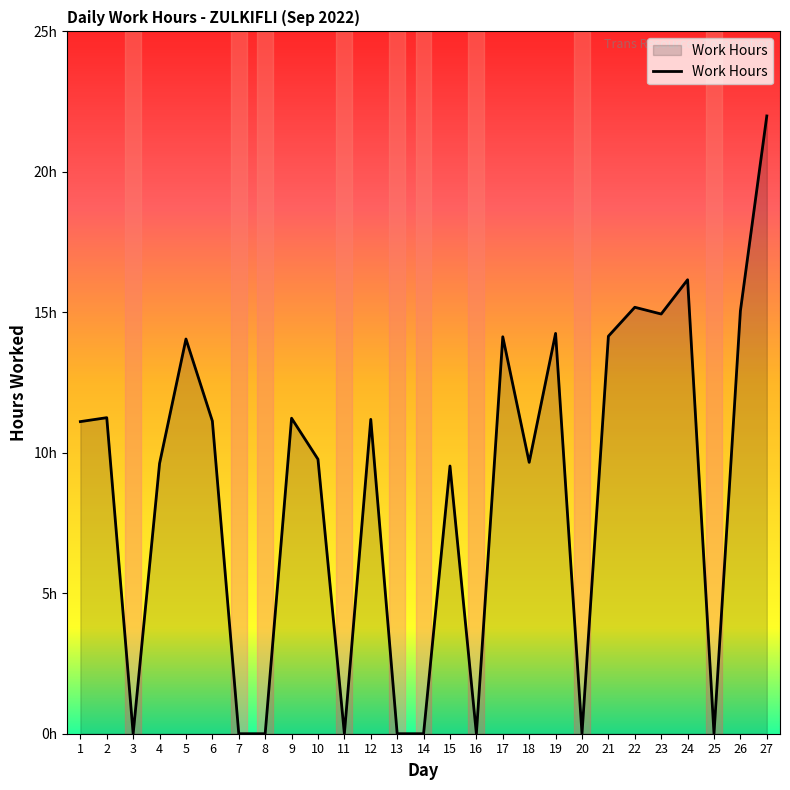

What is the change in value from 3 to 4?

+9.6